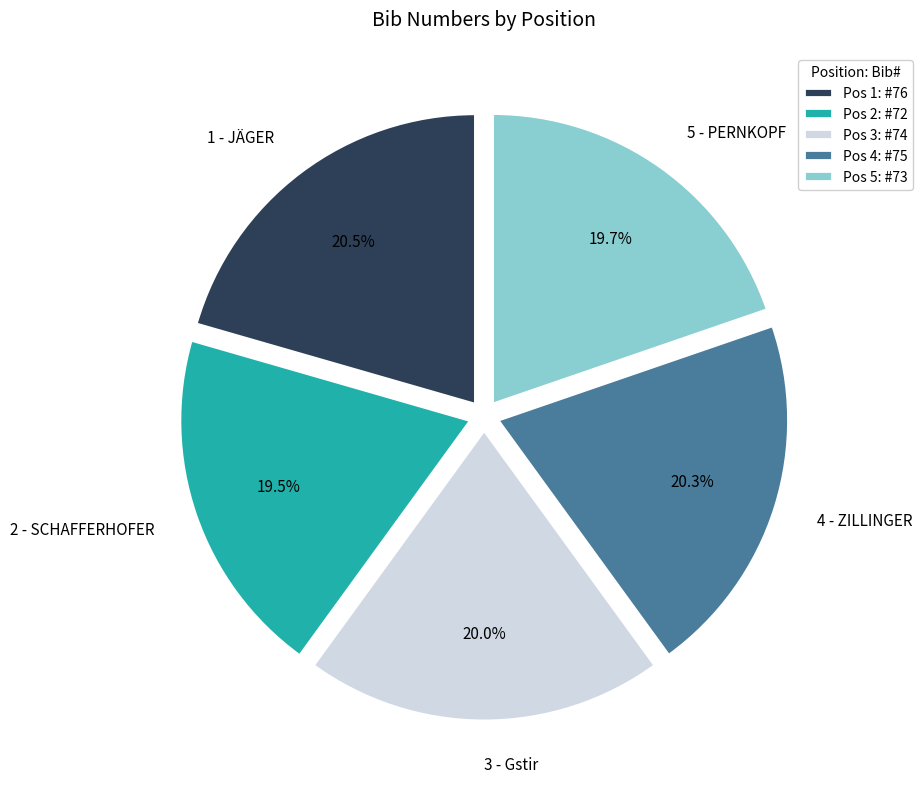

Count the number of slices in the pie.

5